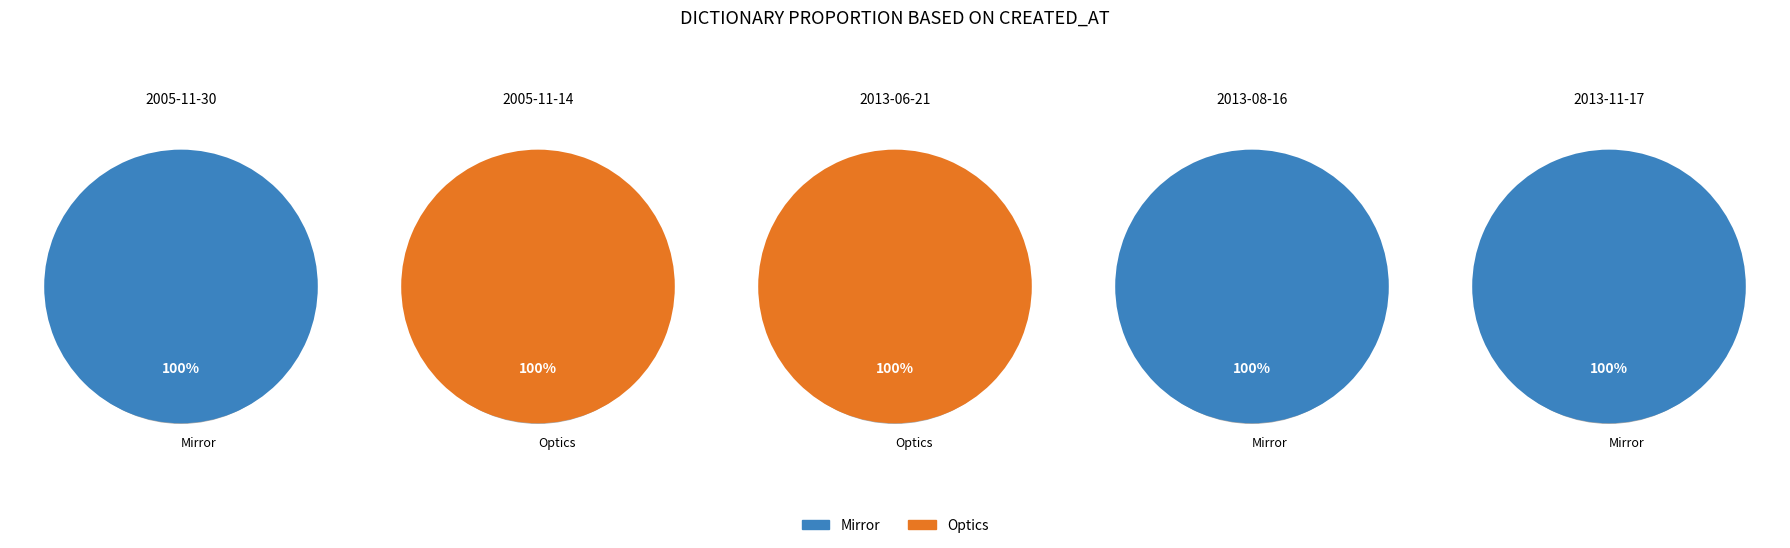

The 2 slice represents 11% of the pie. True or false?

False